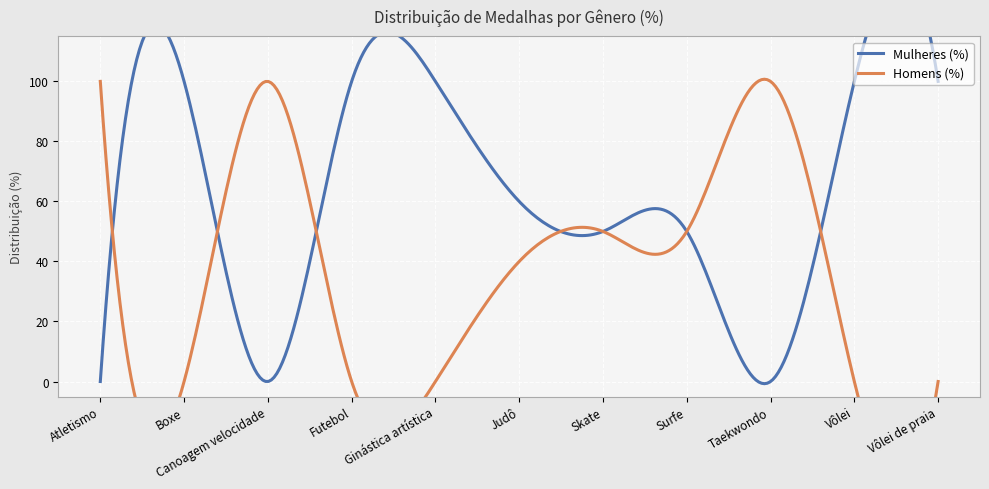

How many values in the Mulheres (%) series exceed 60?

5